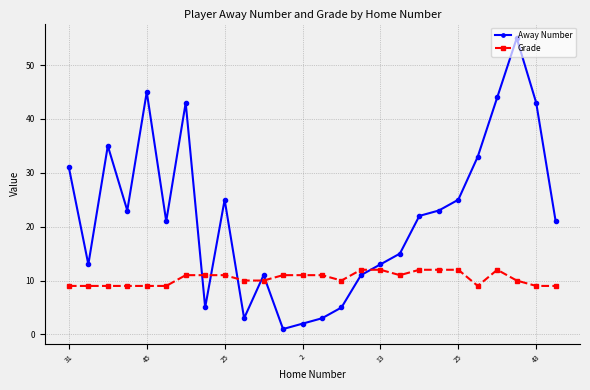

What is the average value of the Grade series?

10